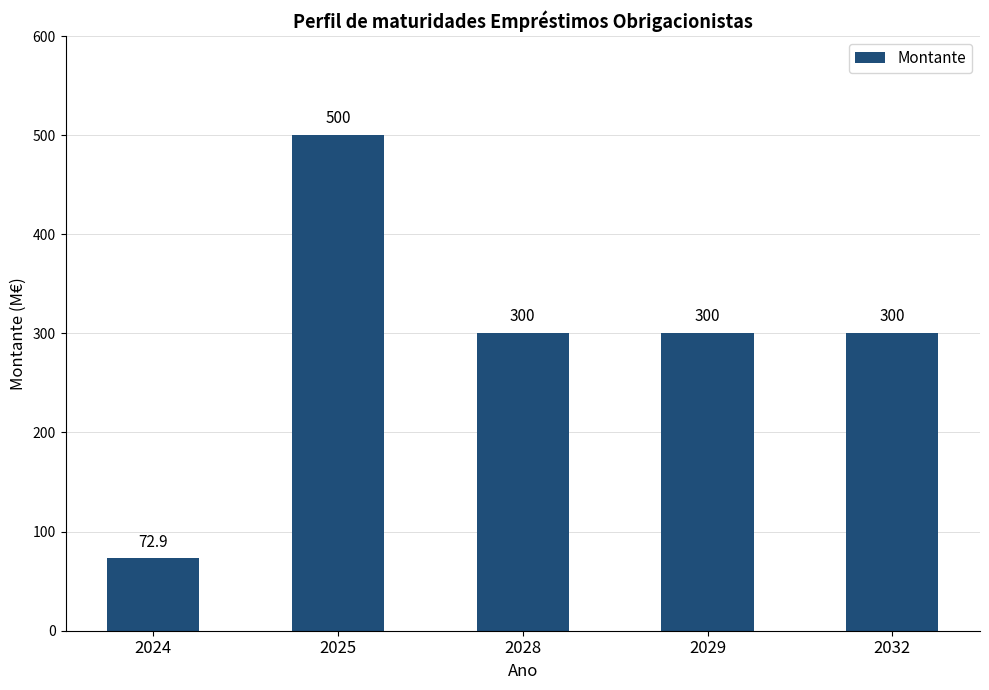

What is the minimum value shown in the chart?

72.9